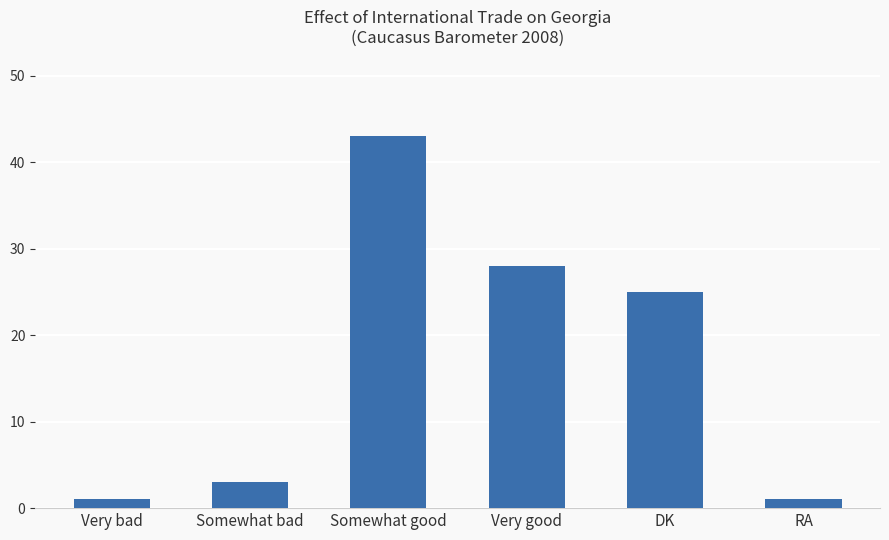

Reading left to right, transcribe all the data shown in this chart.

1	3	43	28	25	1